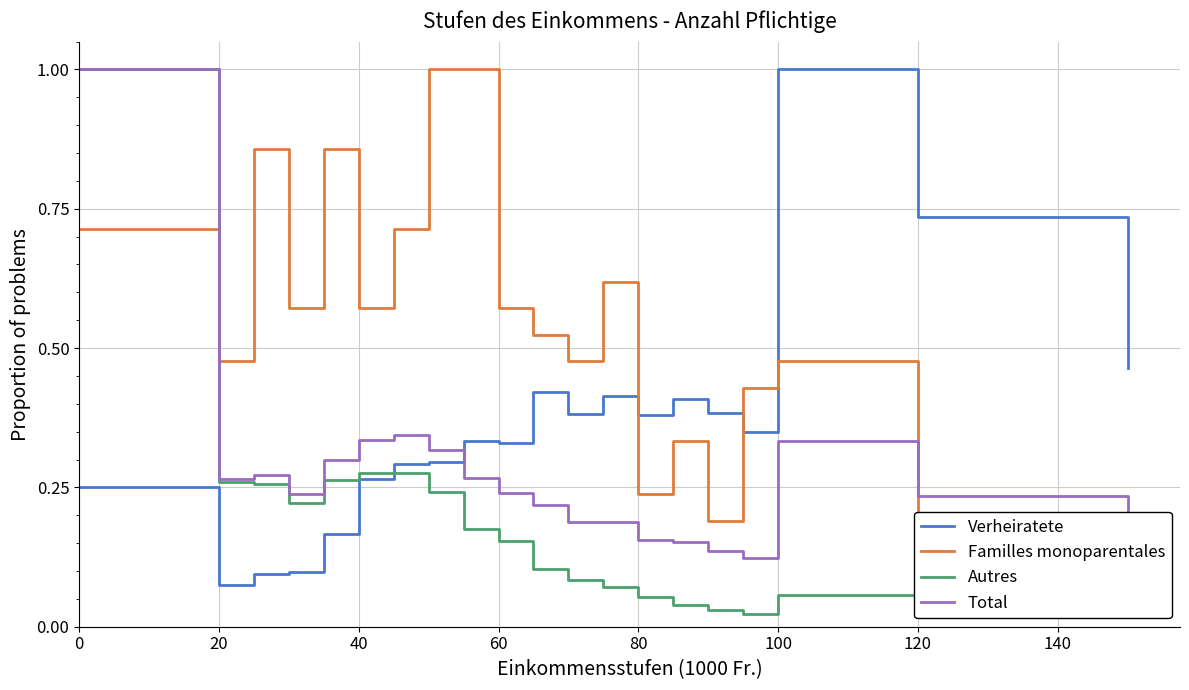

Which category has the highest value in the Verheiratete series?

100